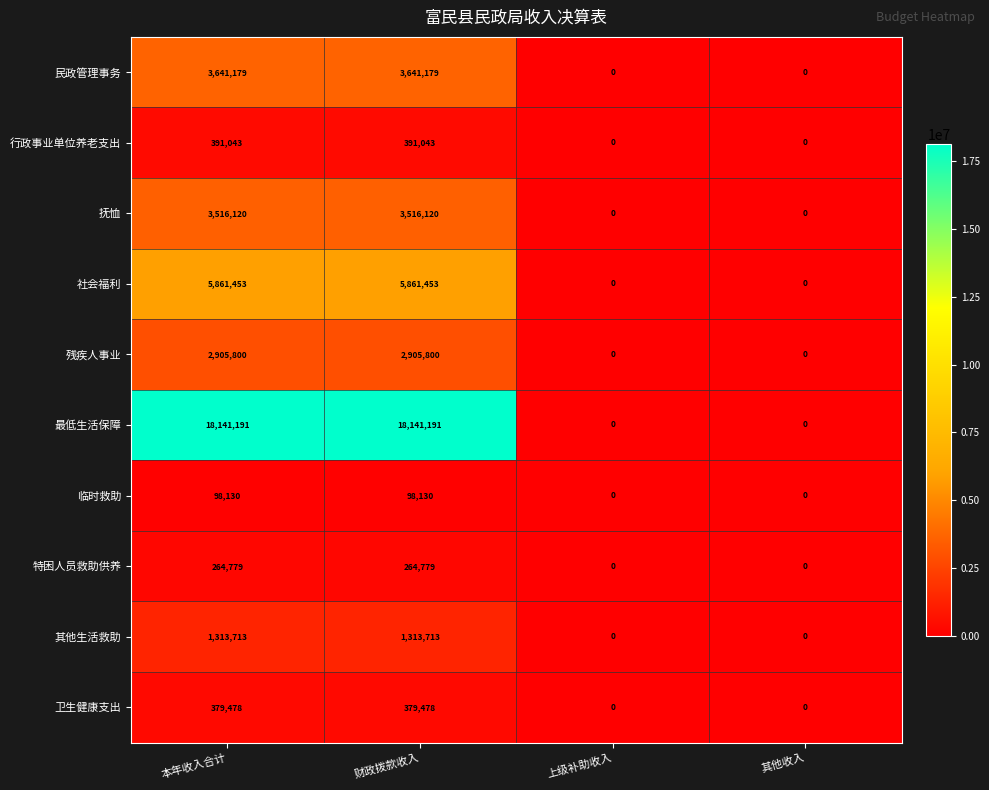

What is the maximum value for 社会福利?

5861453